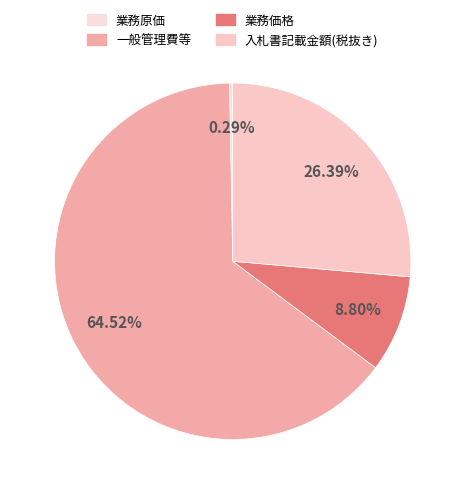

How many slices are in this pie chart?

4